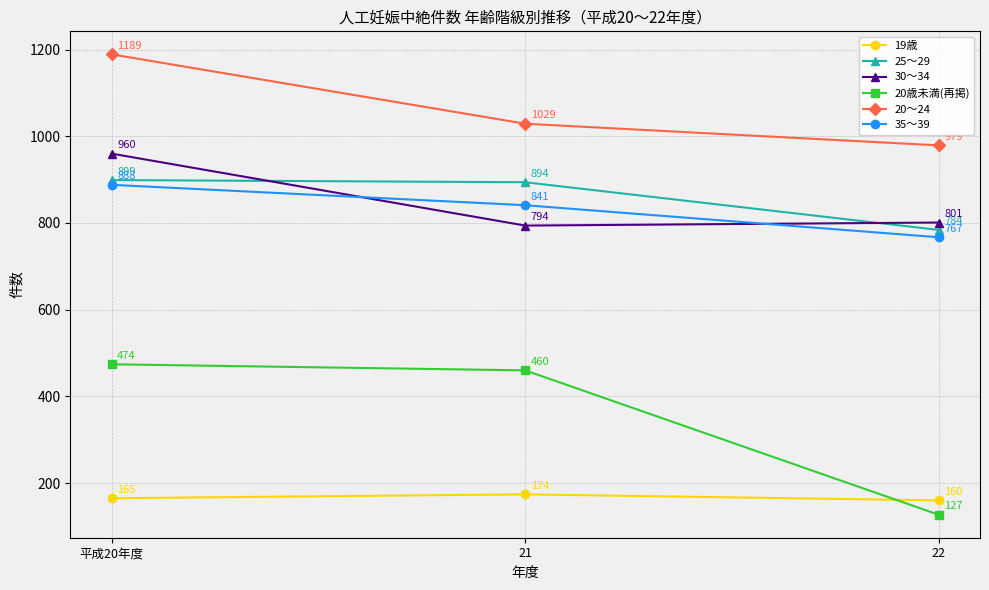

Reading left to right, list all the values displayed in this chart.

19歳: 165	174	160
25～29: 899	894	784
30～34: 960	794	801
20歳未満(再掲): 474	460	127
20～24: 1189	1029	979
35～39: 888	841	767